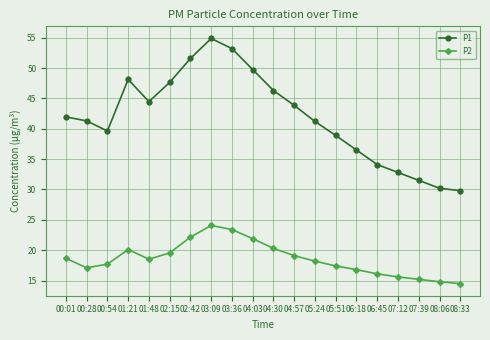

What position from the right is 01:21?

17